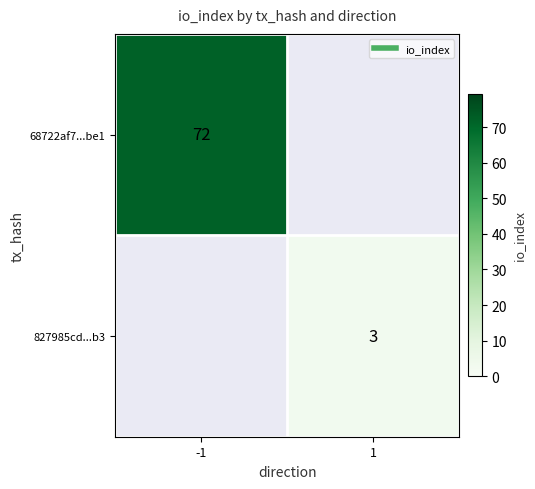

How many positive values does the 68722af7...be1 series have?

1